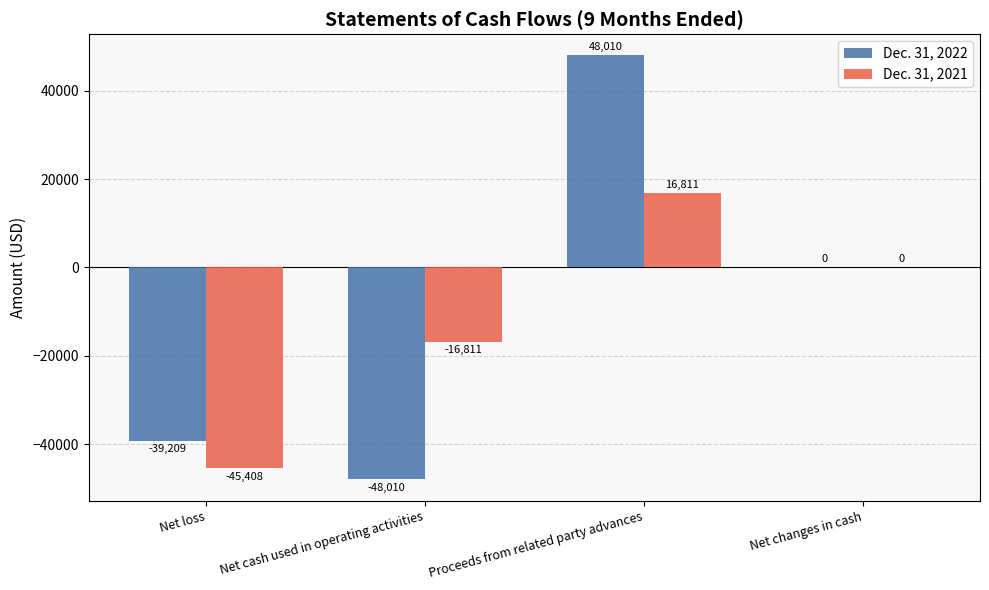

What is the maximum value for Dec. 31, 2021?

16811